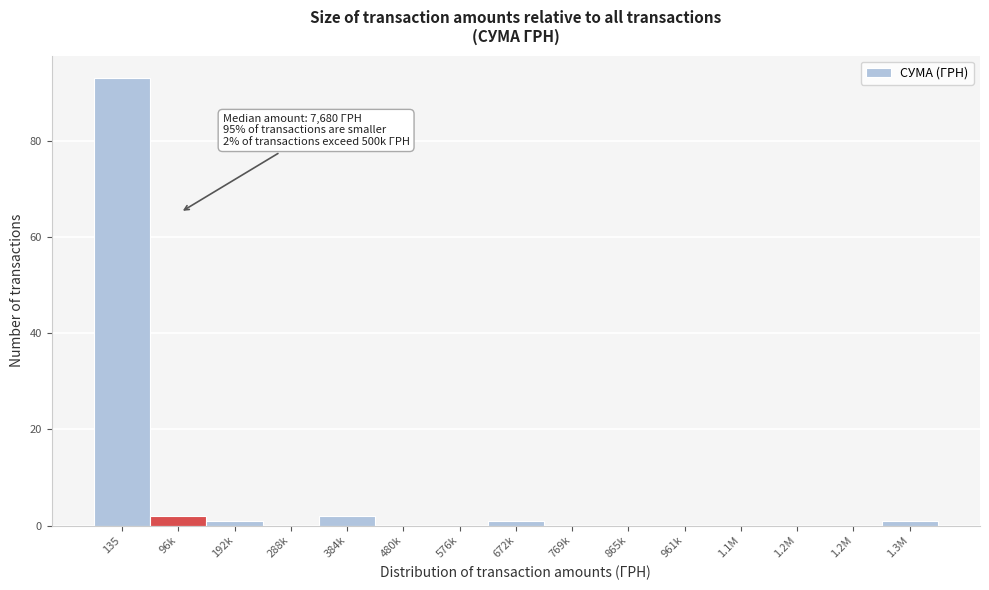

How many categories are shown in the chart?

15